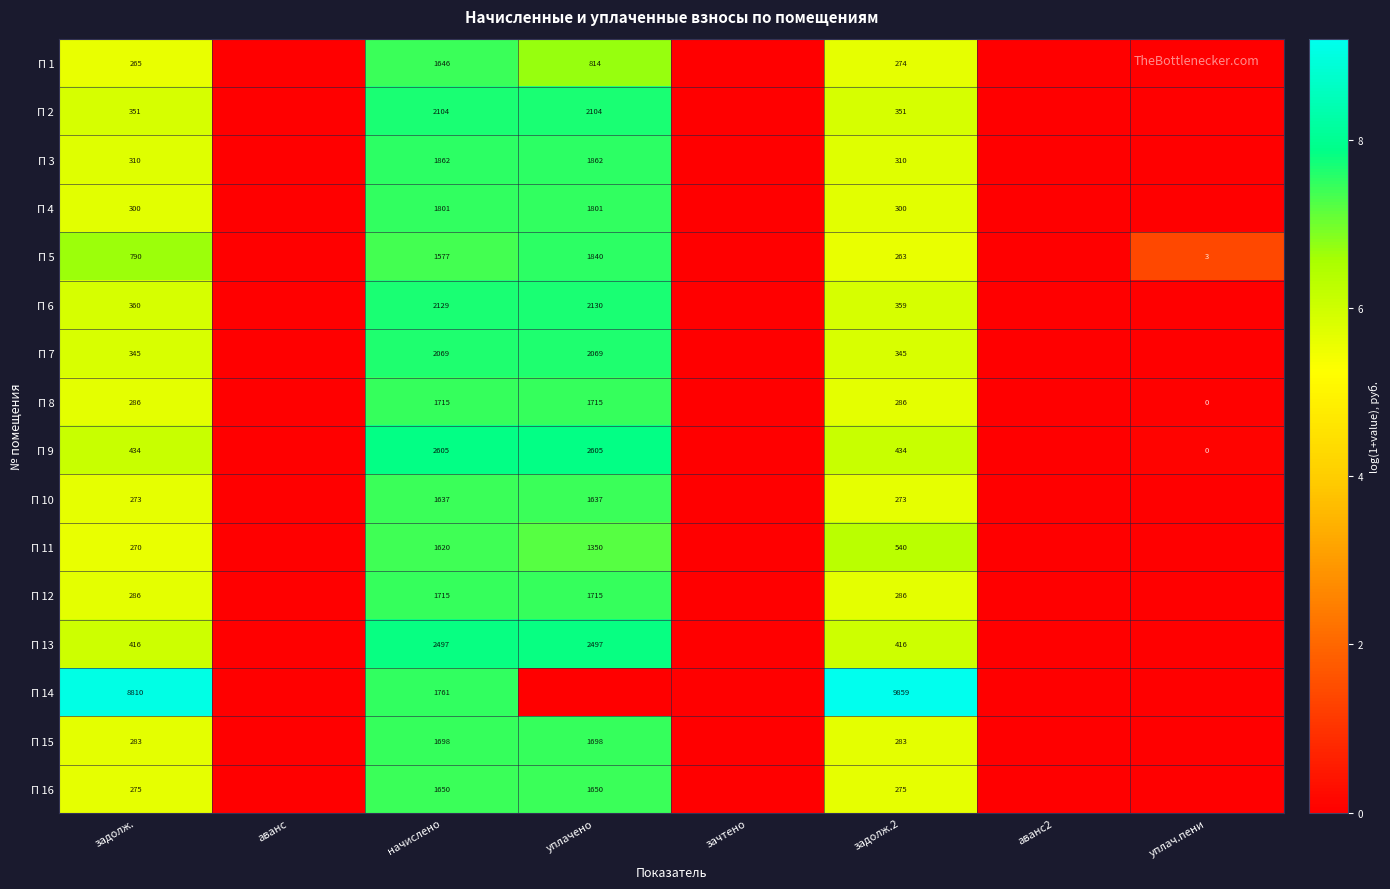

Is the value of П 16 at начислено greater than the value of П 10 at задолж.?

Yes